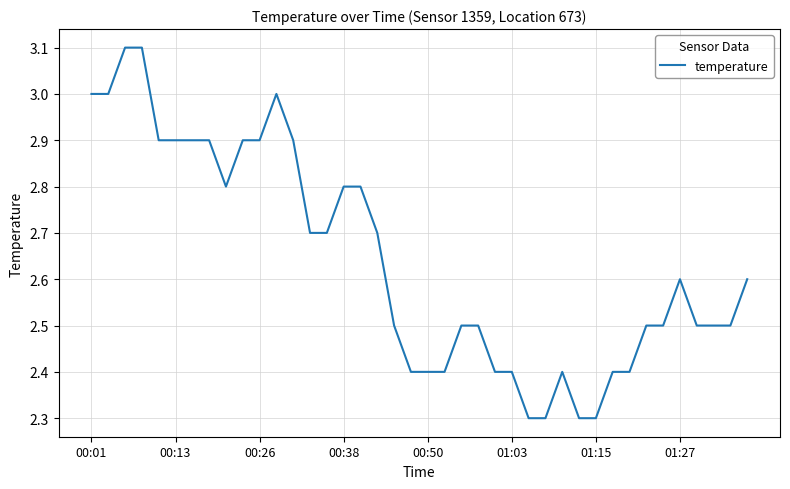

How many lines are shown in the chart?

1